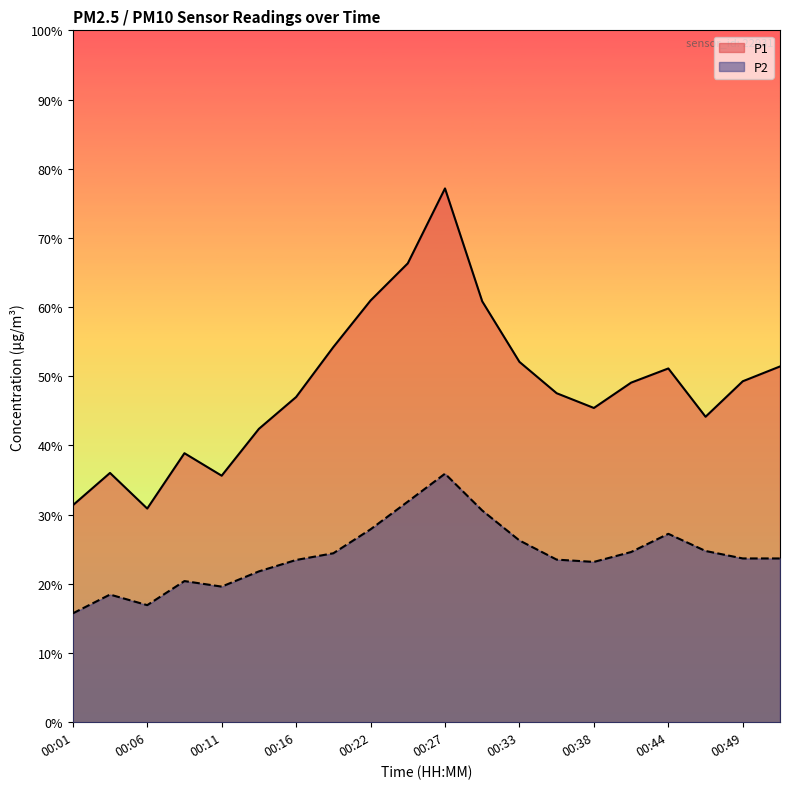

The value of P1 at 00:04 is 51.5. True or false?

False